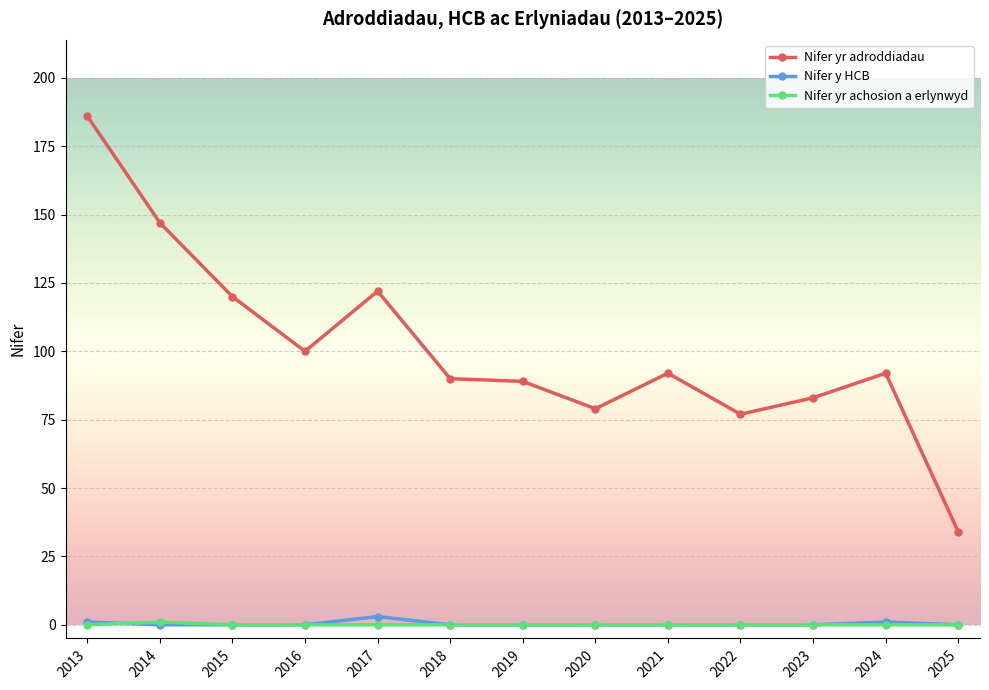

Reading right to left, what are all the values shown in this chart?

Nifer yr adroddiadau: 34	92	83	77	92	79	89	90	122	100	120	147	186
Nifer y HCB: 0	1	0	0	0	0	0	0	3	0	0	0	1
Nifer yr achosion a erlynwyd: 0	0	0	0	0	0	0	0	0	0	0	1	0